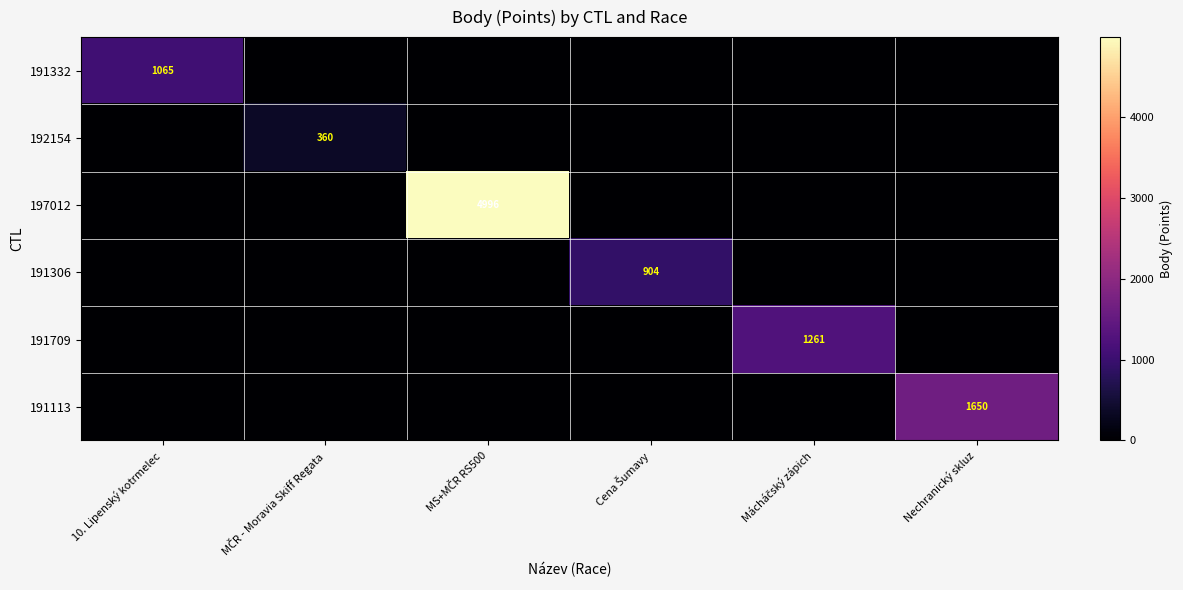

At which category is the sum across all series the highest?

MS+MČR RS500